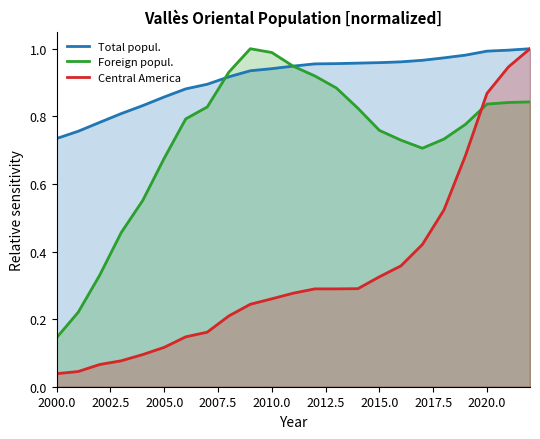

Which series has the largest total across all categories?

Total popul.